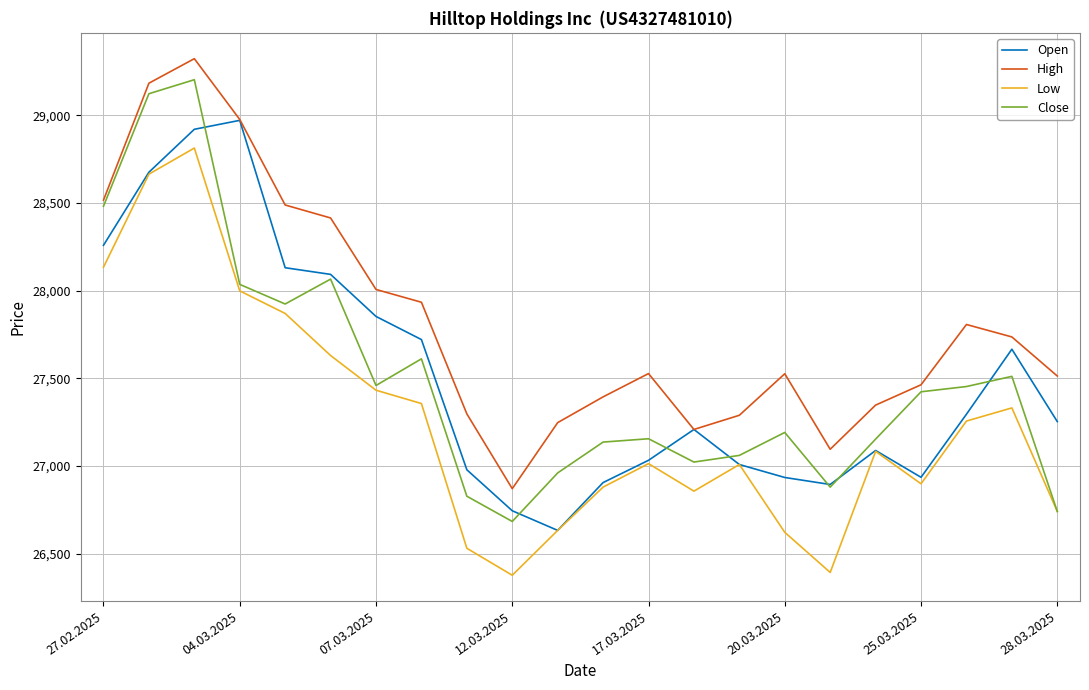

Does the chart have visible grid lines?

Yes